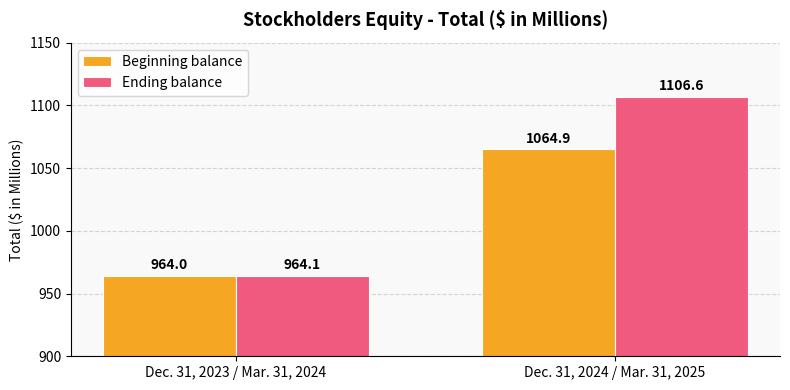

What is the label of the 2nd bar from the left?

Dec. 31, 2024 / Mar. 31, 2025